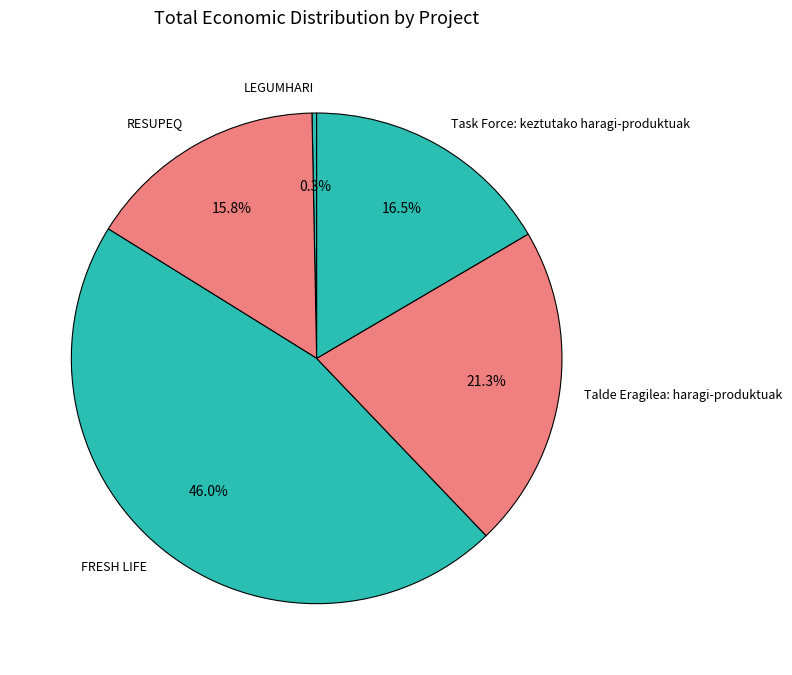

Which slice is the smallest?

LEGUMHARI